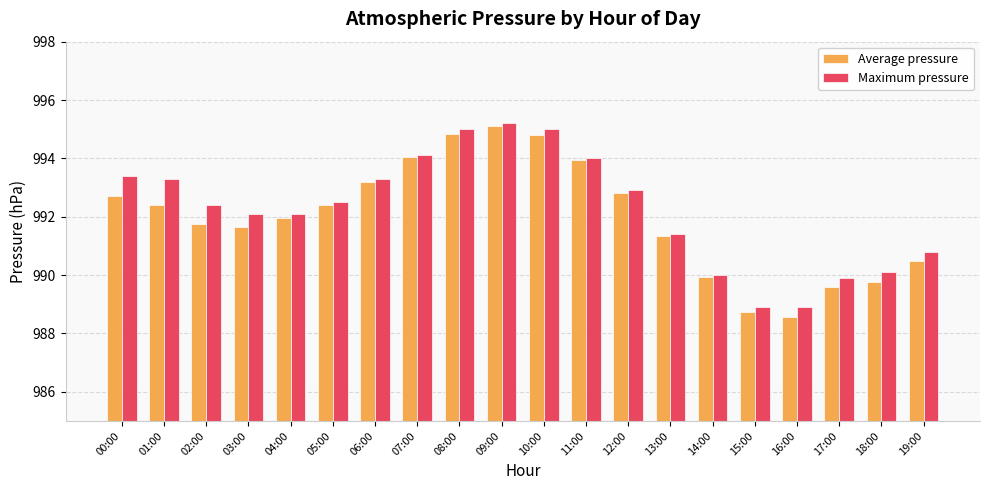

At 01:00, list the series in order from smallest to largest.

Average pressure, Maximum pressure